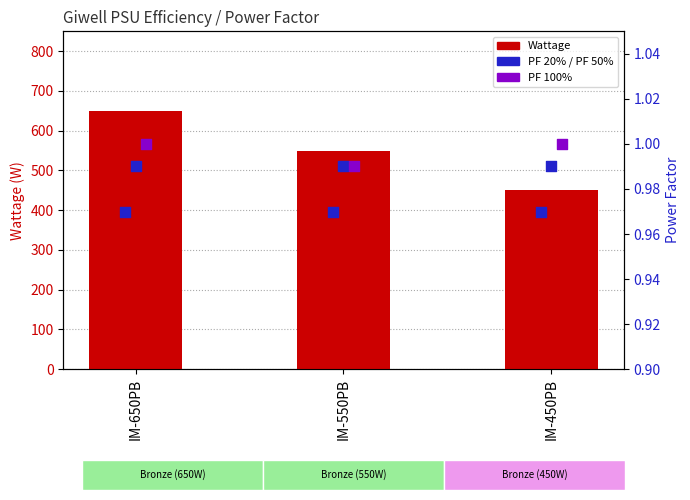

What are all the series names shown in the legend?

Wattage, PF 20%, PF 50%, PF 100%